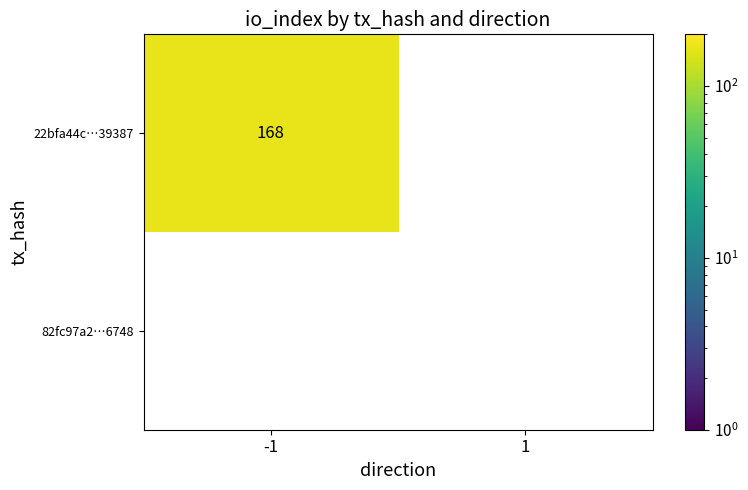

True or false: 22bfa44c25dc96e1ab925ec832790f7efa39387 has a value of 0 at 1.

True